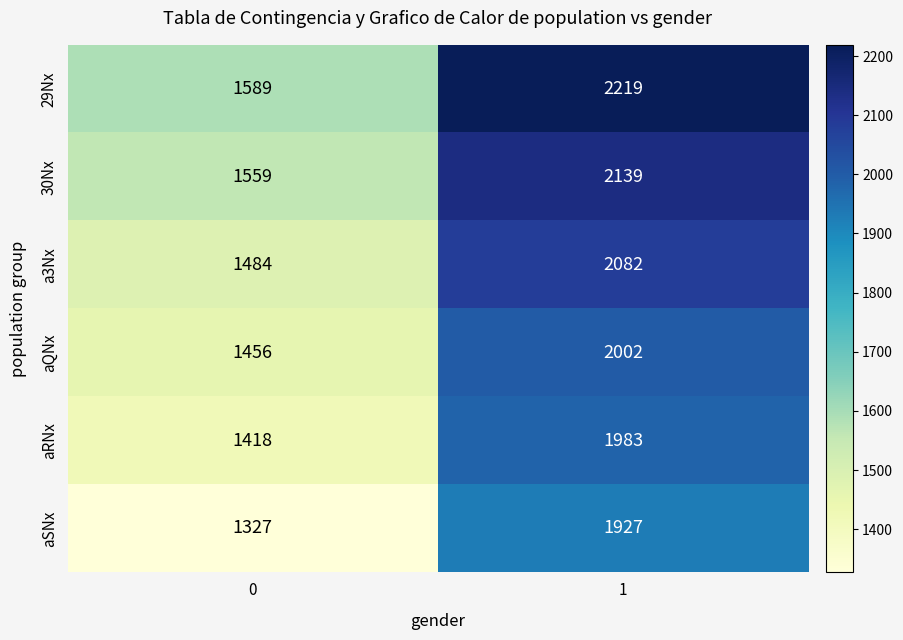

The value of 30Nx at 0 is 2797. True or false?

False